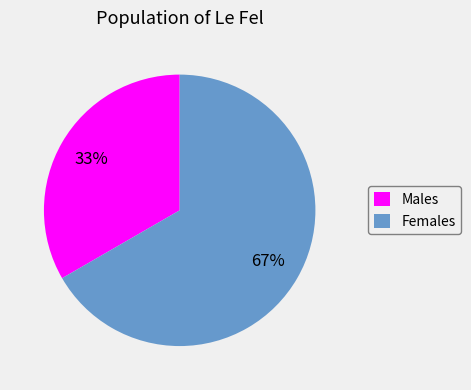

How many slices are in this pie chart?

2